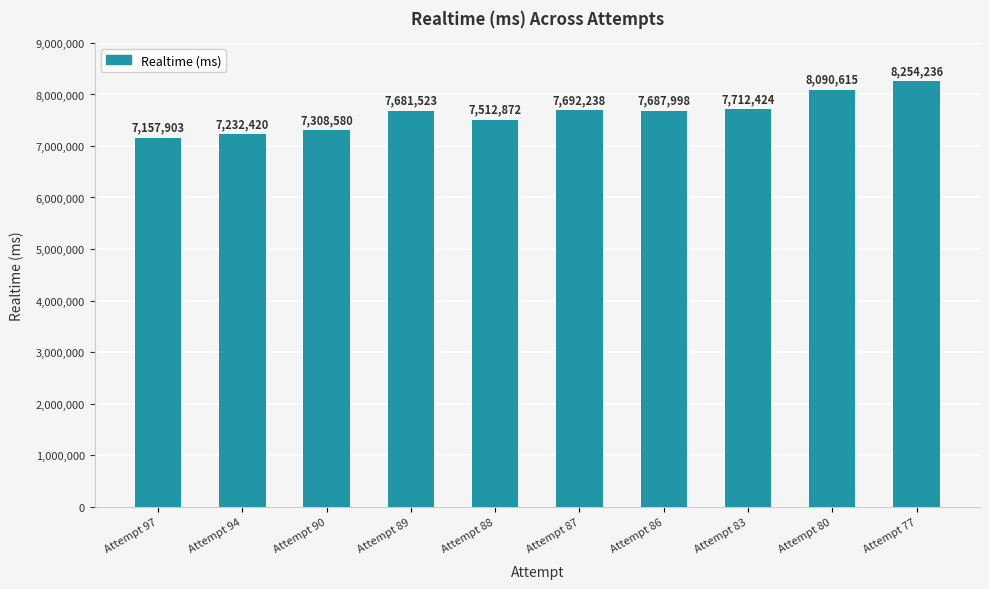

What is the value of the 6th bar from the left?

7692238